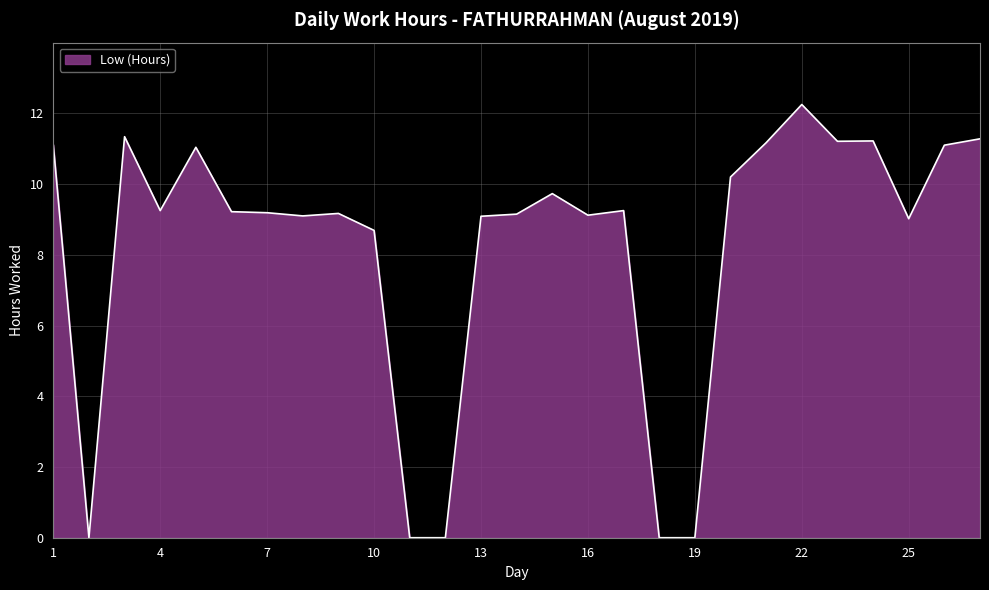

Reading right to left, transcribe all the data shown in this chart.

27=11.3	26=11.1	25=9.0	24=11.2	23=11.2	22=12.2	21=11.2	20=10.2	19=0.0	18=0.0	17=9.2	16=9.1	15=9.7	14=9.2	13=9.1	12=0.0	11=0.0	10=8.7	9=9.2	8=9.1	7=9.2	6=9.2	5=11.0	4=9.2	3=11.3	2=0.0	1=11.1